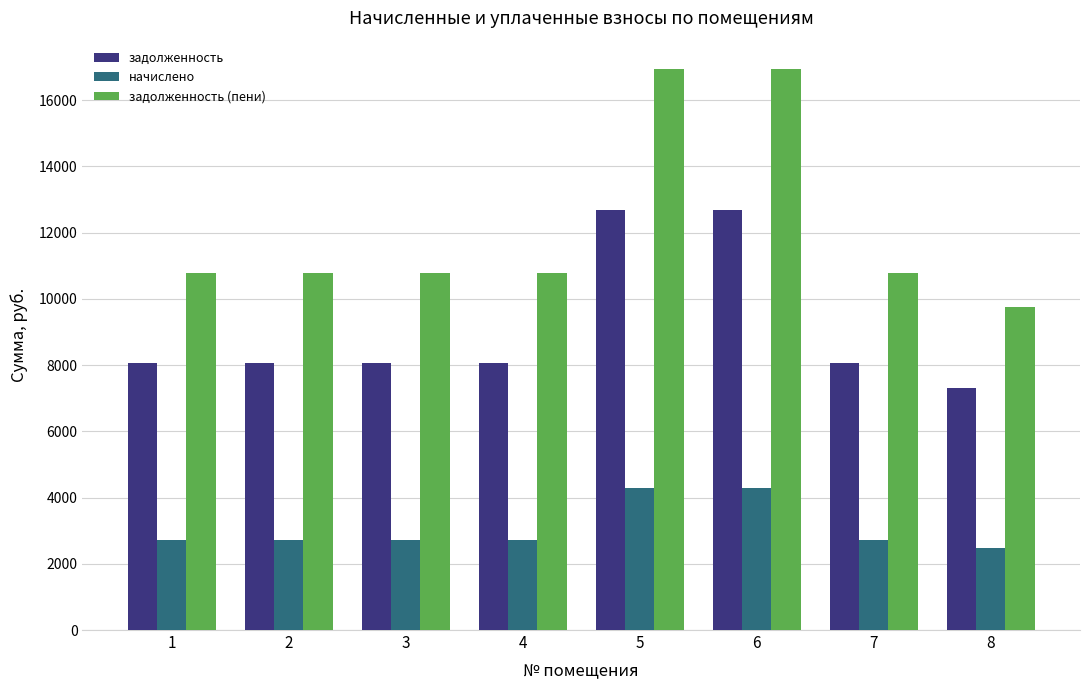

Does the chart contain stacked bars?

No